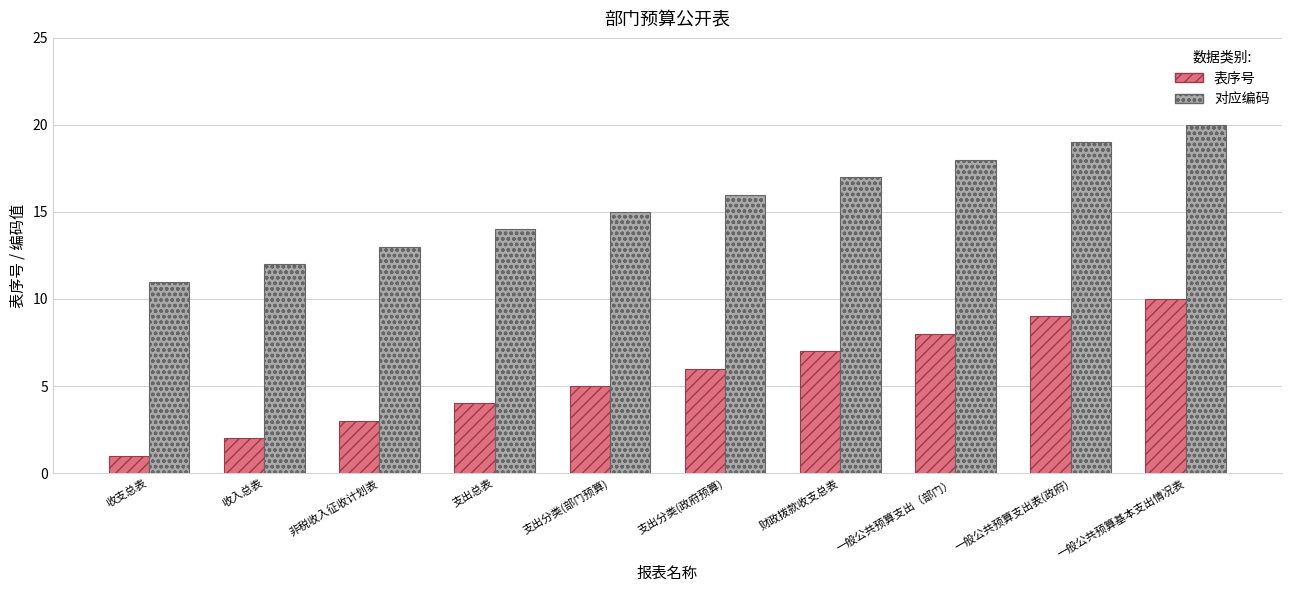

List the labels in order of 表序号 value, largest first.

一般公共预算基本支出情况表, 一般公共预算支出表(政府), 一般公共预算支出（部门）, 财政拨款收支总表, 支出分类(政府预算), 支出分类(部门预算), 支出总表, 非税收入征收计划表, 收入总表, 收支总表